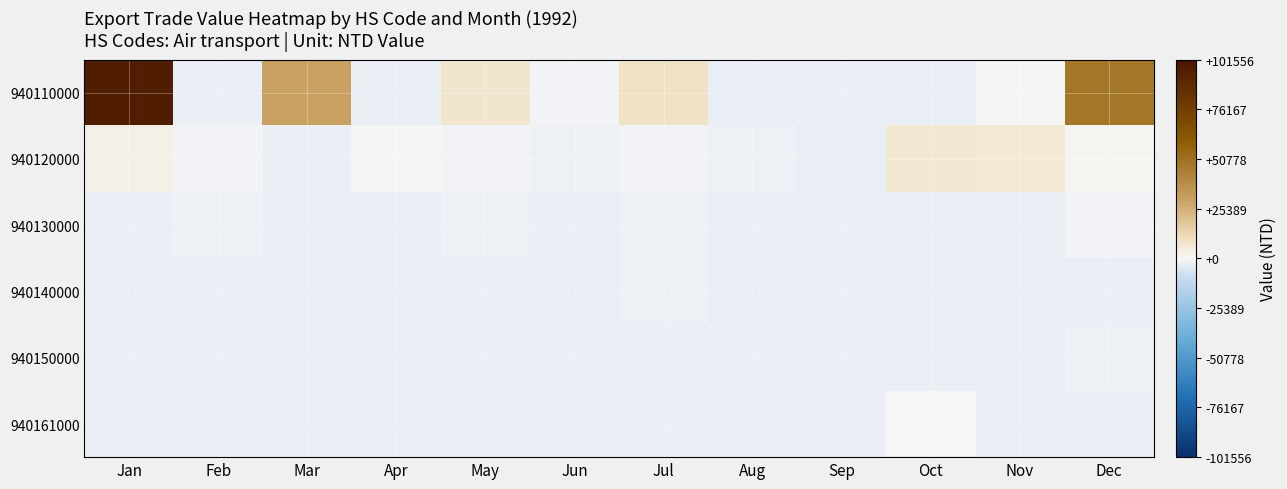

At how many categories does at least one series exceed 40340?

2